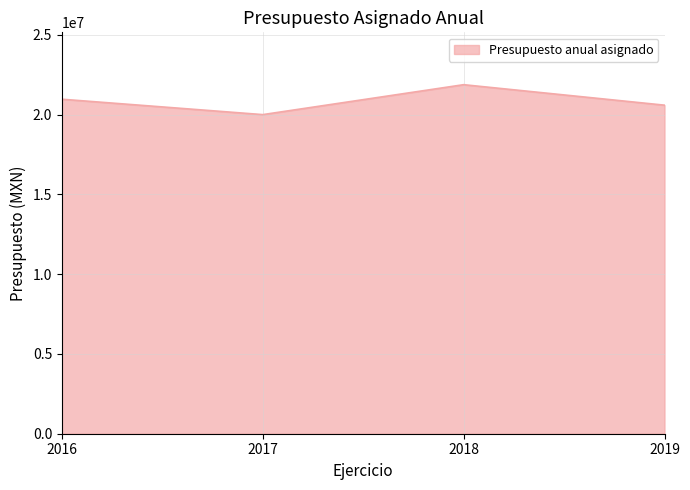

True or false: the data shows 21875715 at 2018.

True